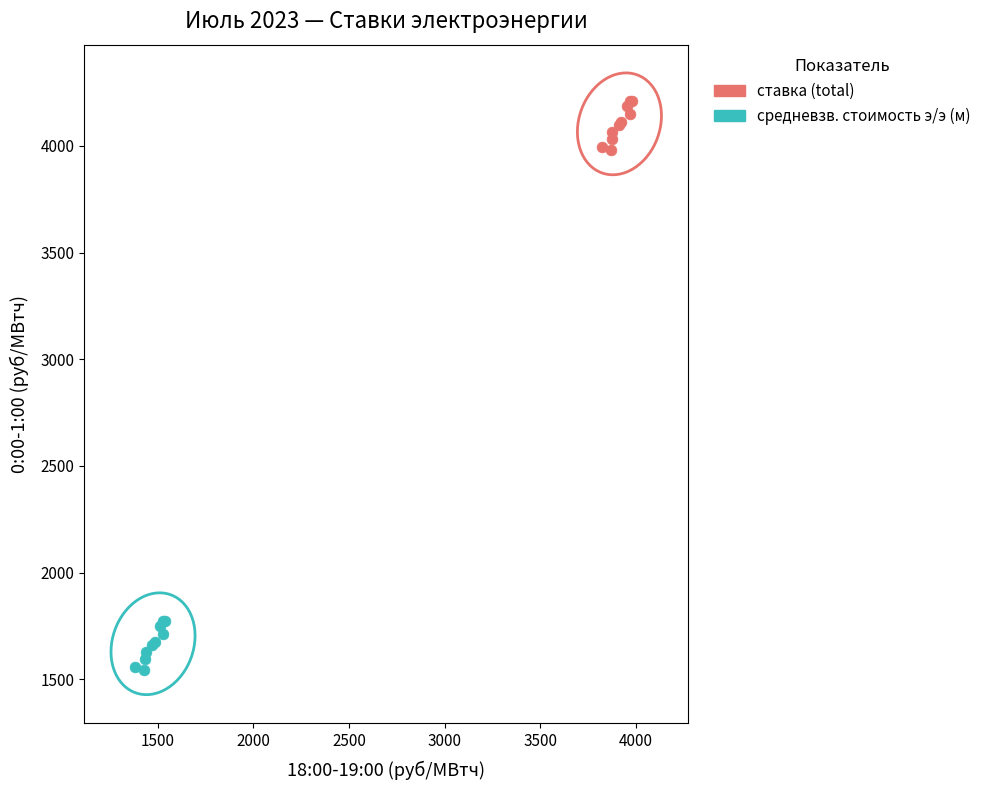

Which series contains the lowest Y value?

средневзв. стоимость э/э (м)